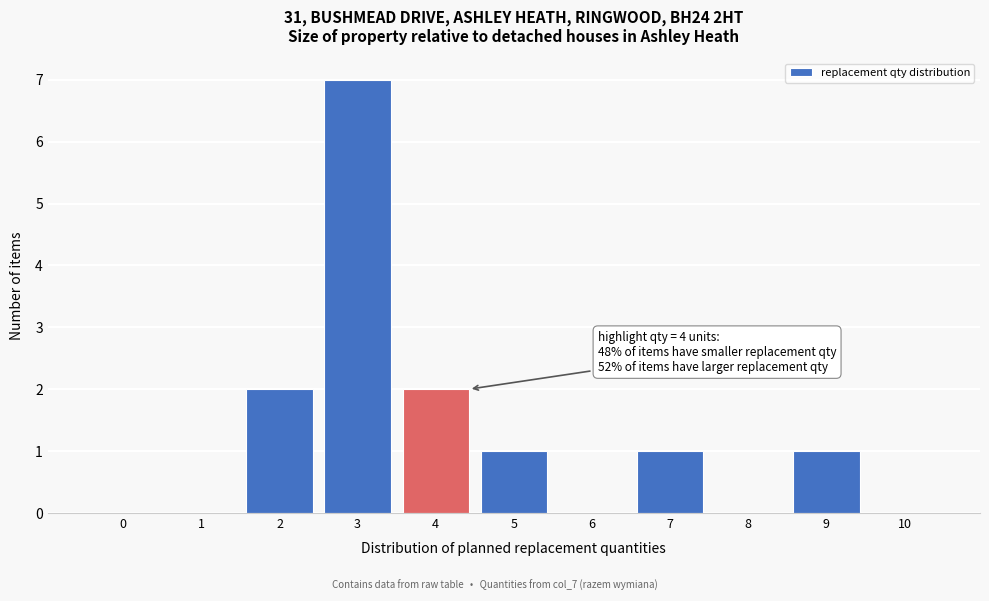

Reading left to right, extract all data points from this chart.

0=0	1=0	2=2	3=7	4=2	5=1	6=0	7=1	8=0	9=1	10=0